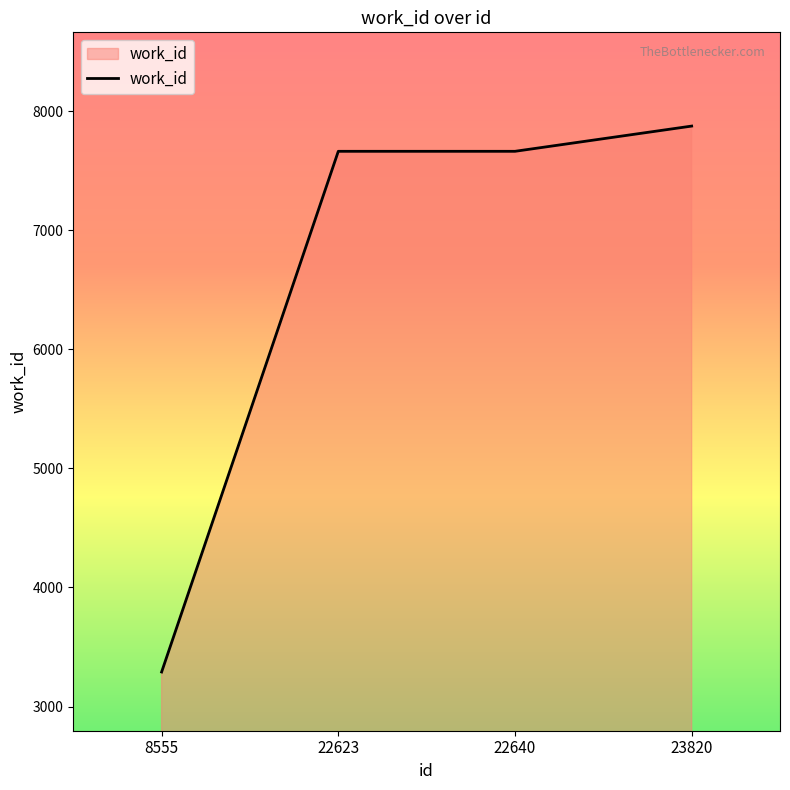

The chart shows a value of 12831 at 22640. True or false?

False